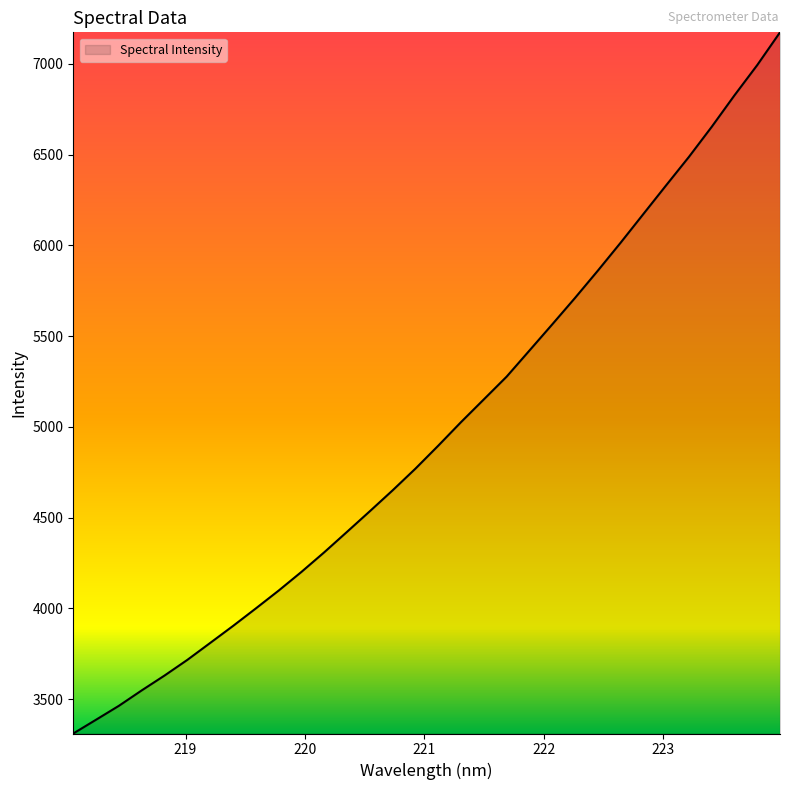

What is the greatest value displayed?

7174.0